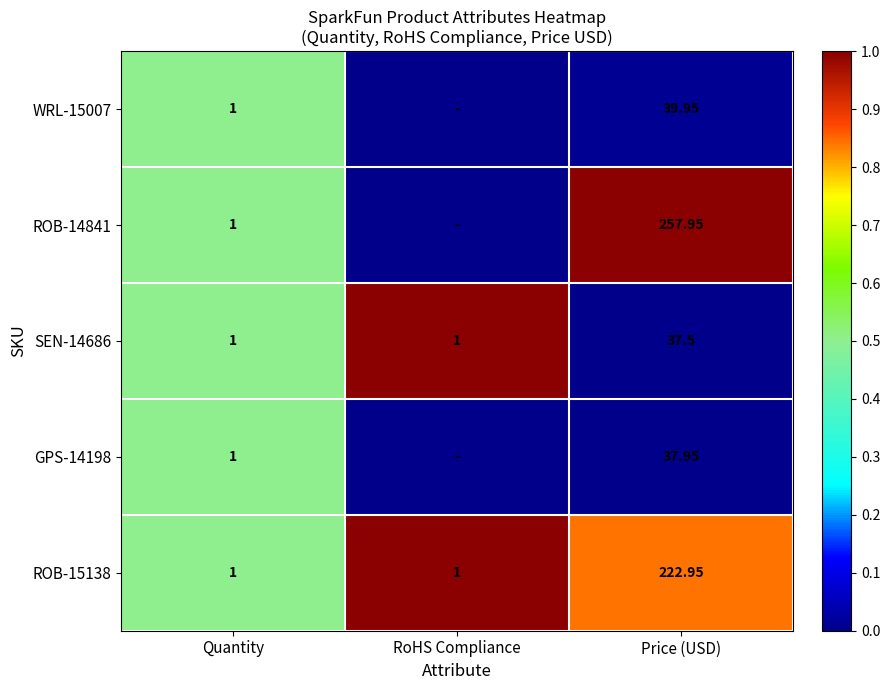

Is the value of ROB-15138 at Price (USD) greater than the value of ROB-14841 at Quantity?

Yes